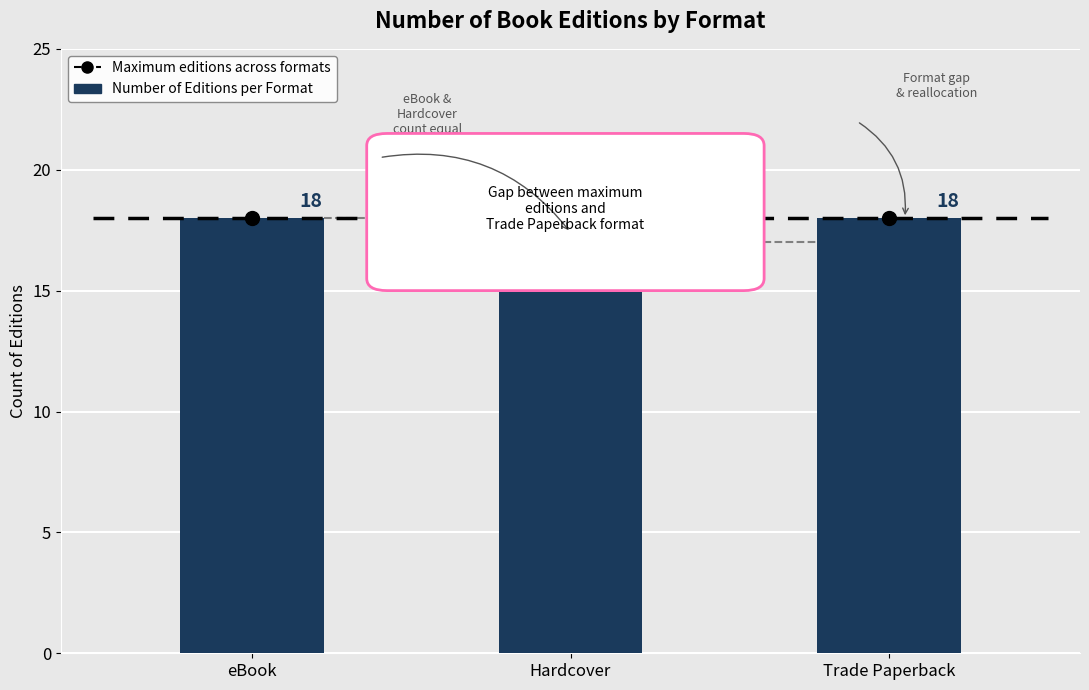

What is the change in value from Hardcover to Trade Paperback?

+1